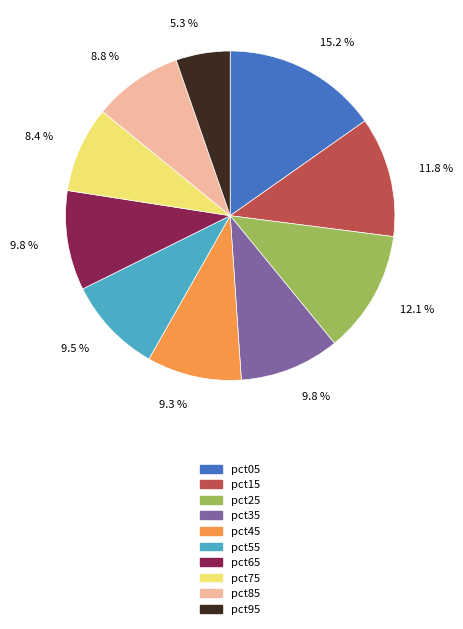

How many slices are in this pie chart?

10